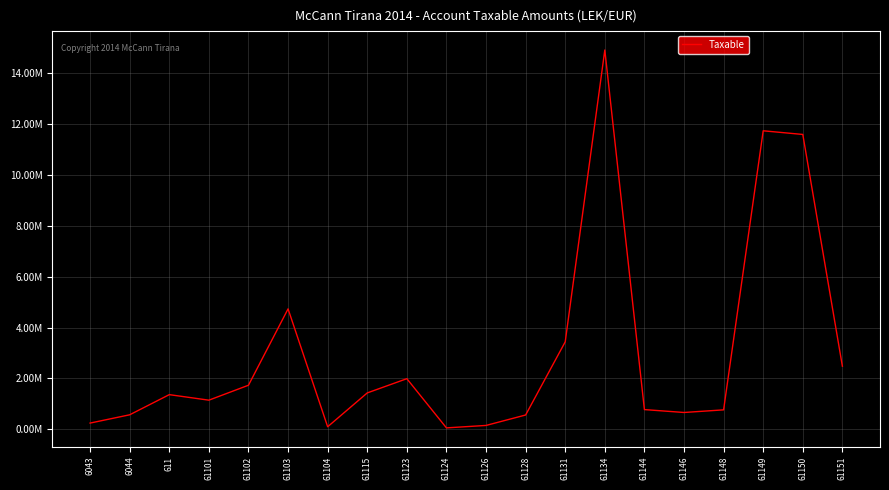

What is the change in value from 6044 to 61131?

+2862691.5